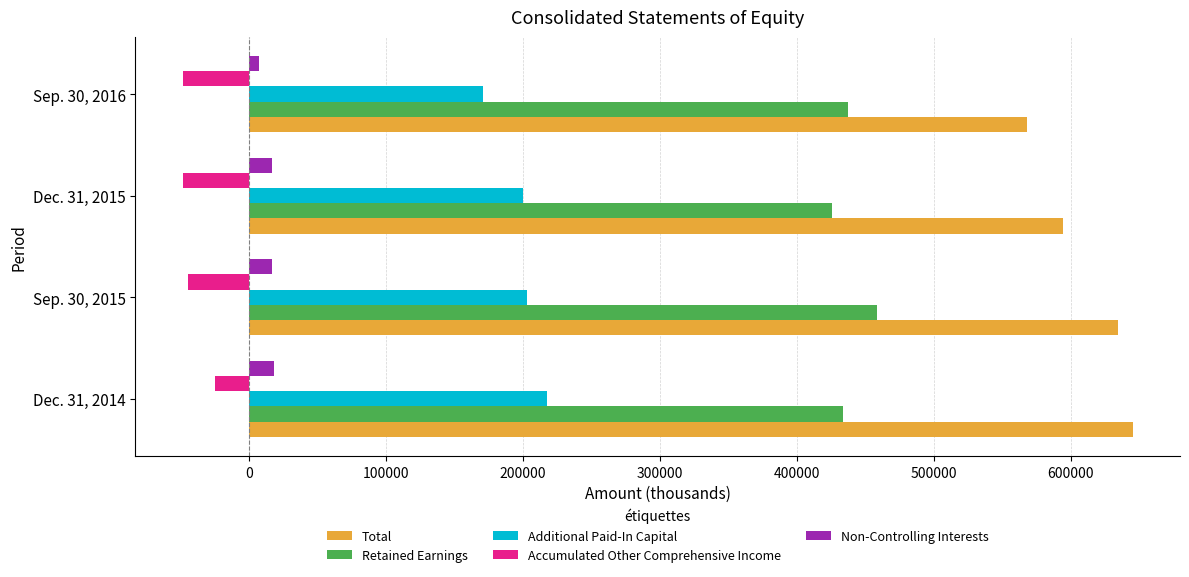

Which series has the widest spread of values?

Total